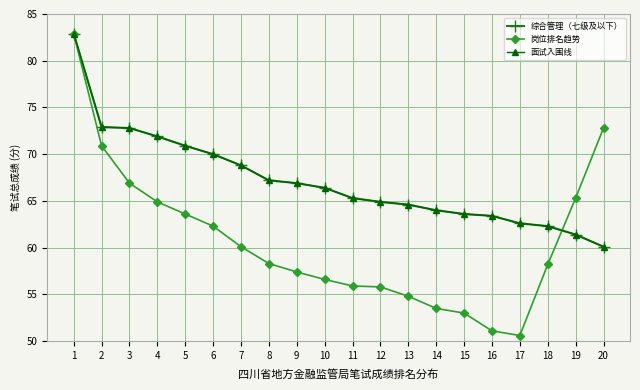

What is the sum of the 岗位排名趋势 values at 15 and 3?

119.9